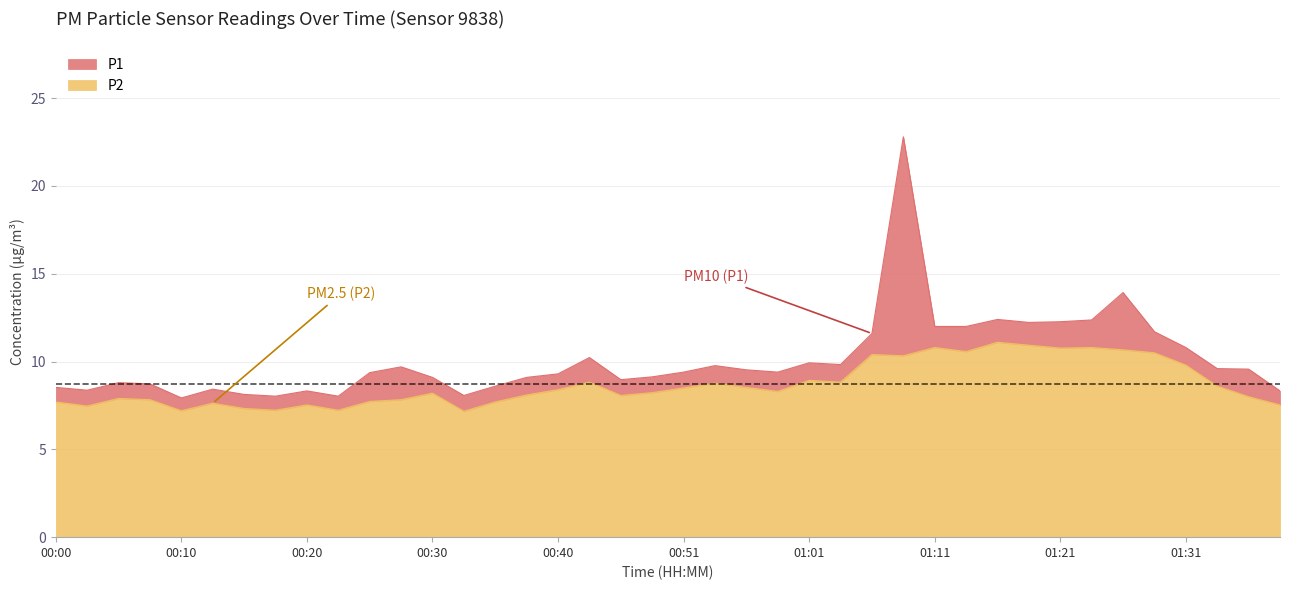

What are all the series names shown in the legend?

P1, P2